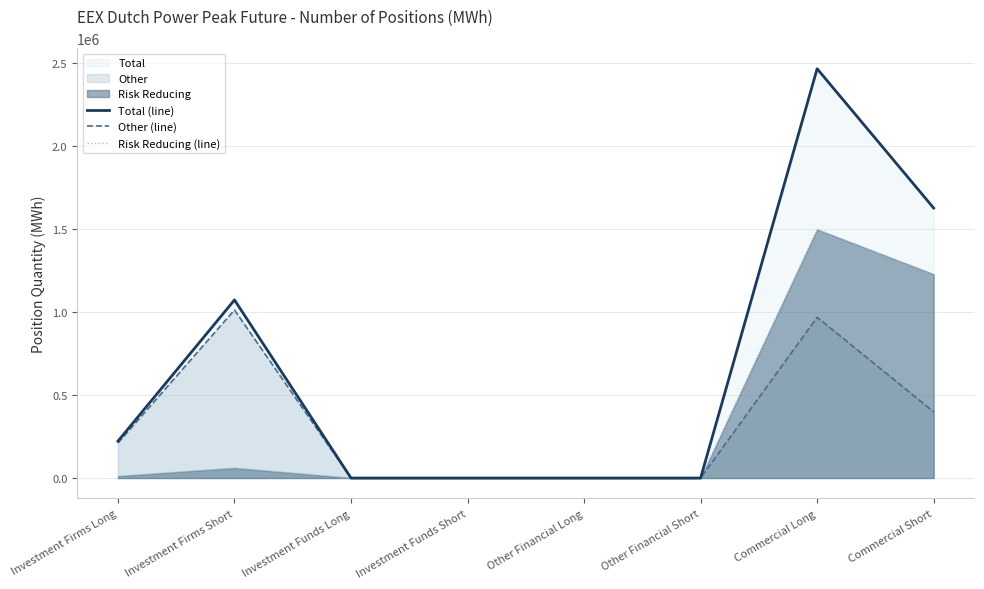

True or false: Risk Reducing (line) and Total (line) cross at least once.

False